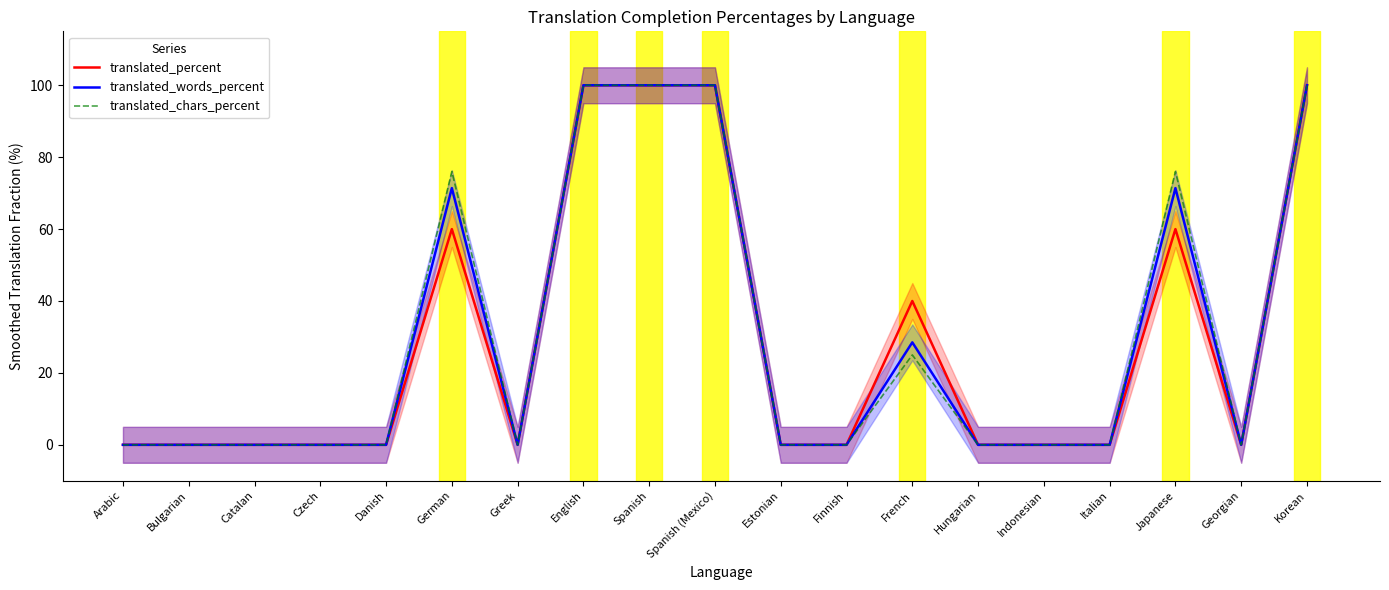

Is this an area chart (filled region under the line)?

No